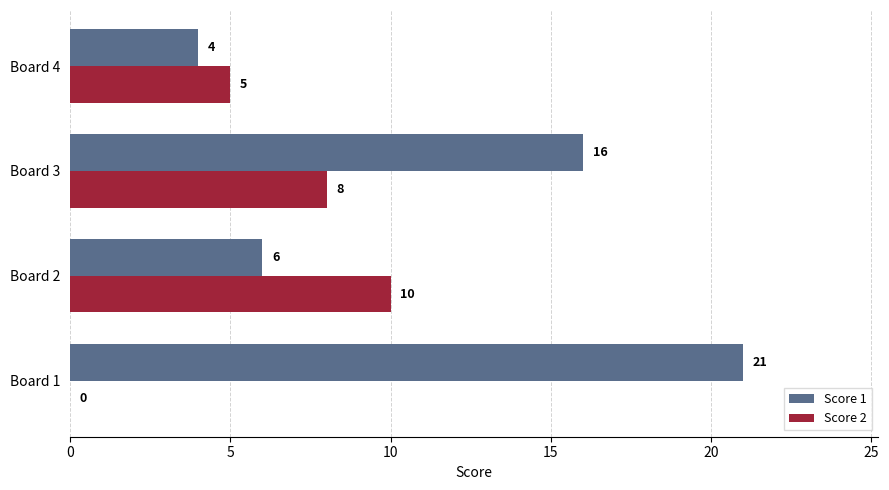

The Score 1 series shows 21 at Board 1. True or false?

True